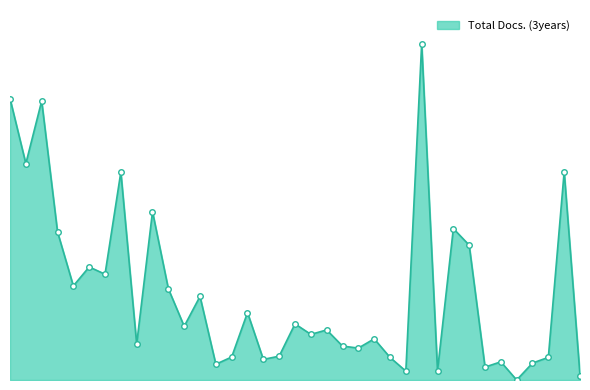

Does the chart display data point markers on the line(s)?

No